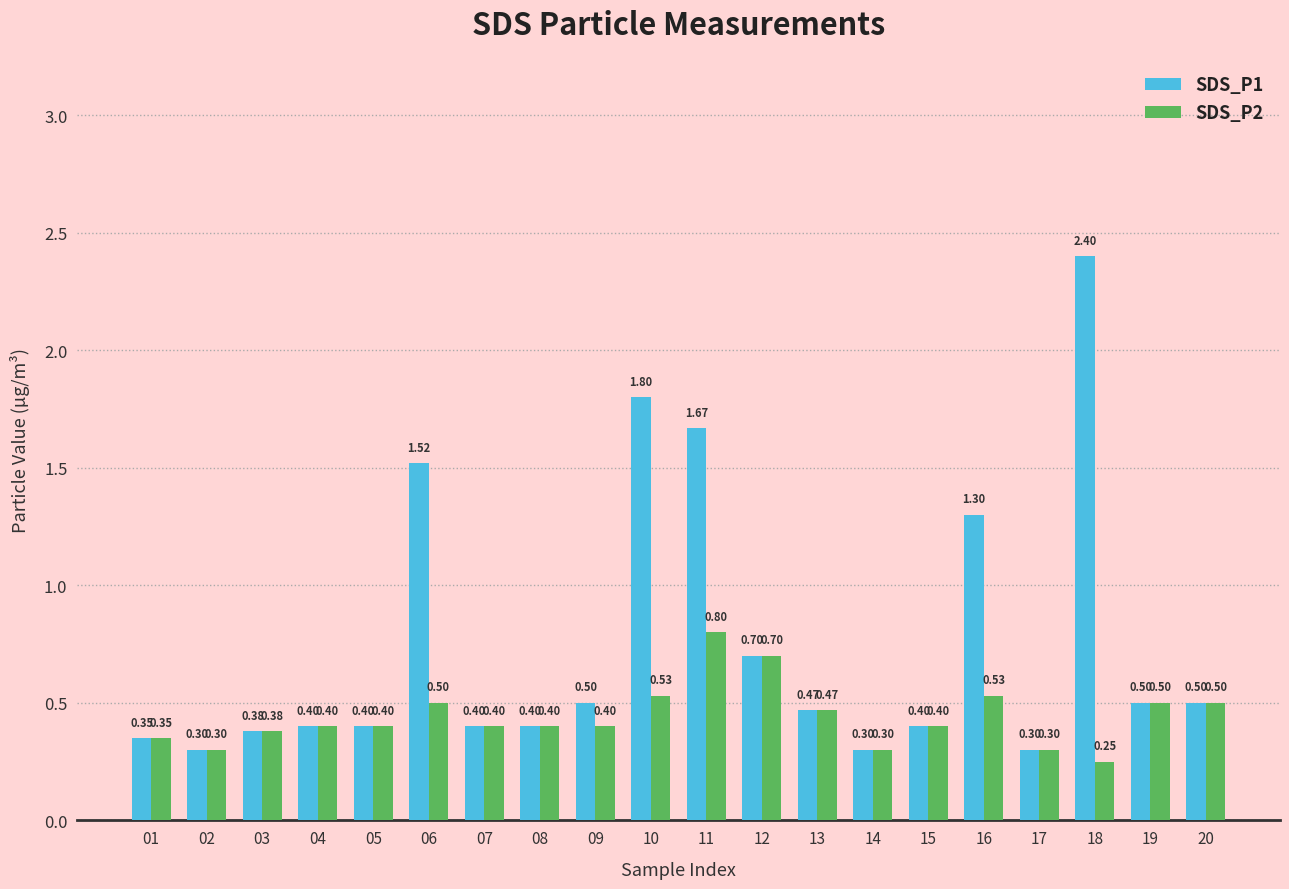

At which label is SDS_P2 closest to 0?

18